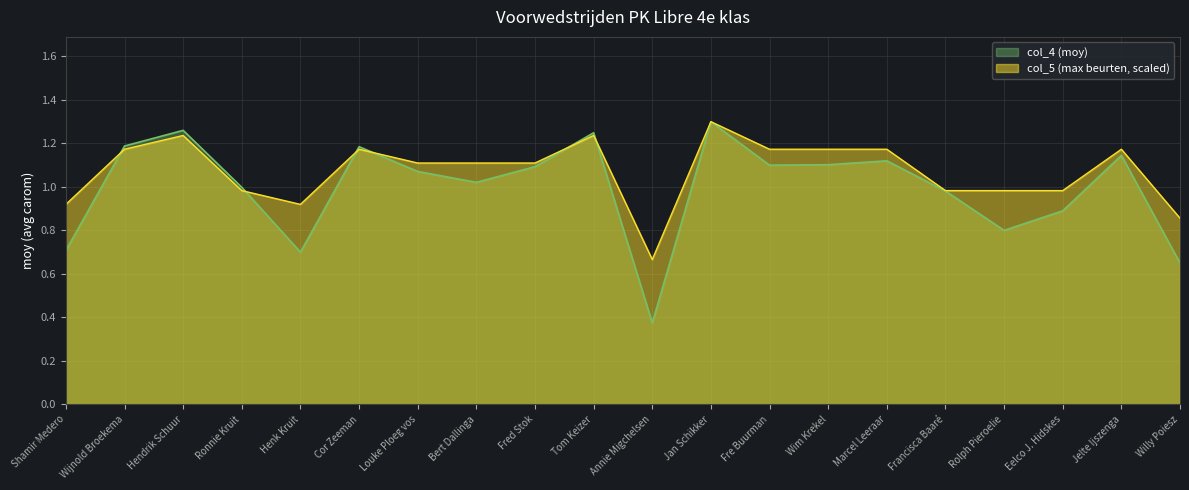

What are all the series names shown in the legend?

col_4 (moy), col_5 (max beurten, scaled)